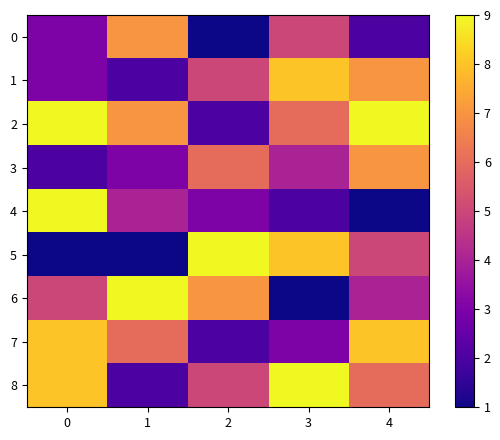

Which has a higher value, 3 or 2?

3